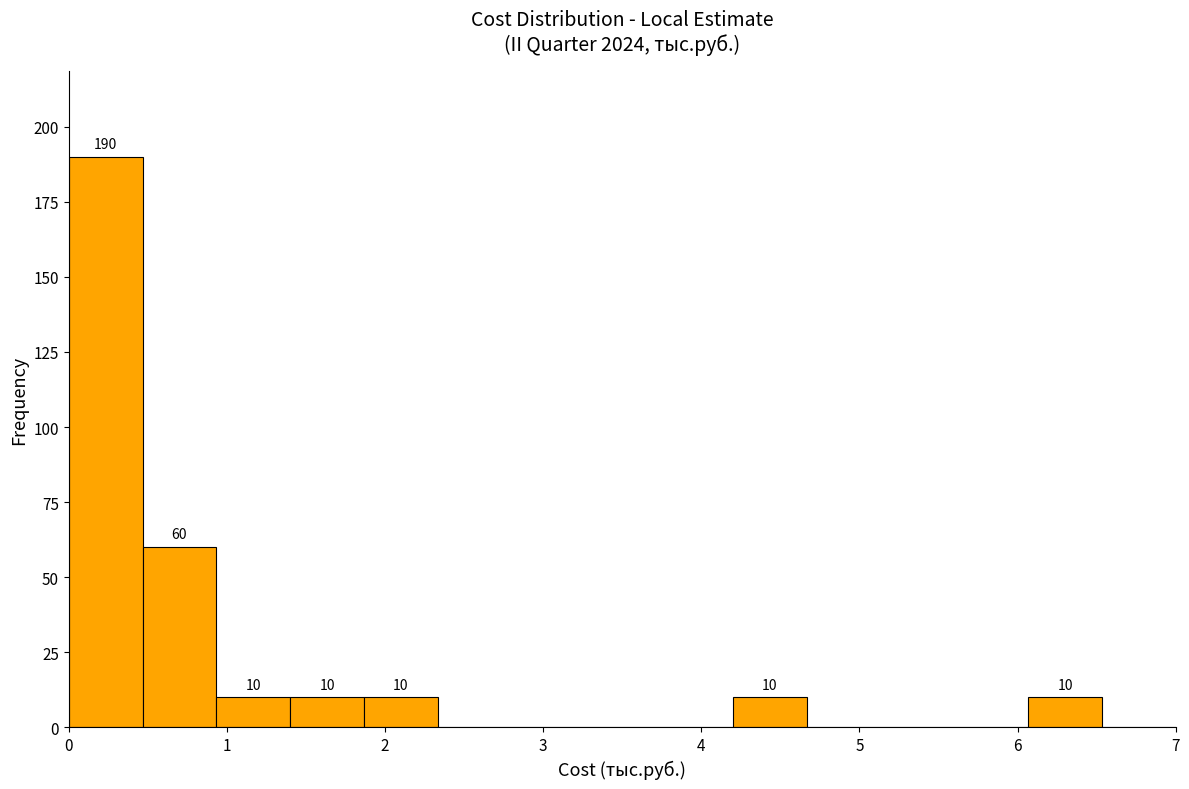

Which range on the x-axis has the tallest bar?

0.0 to 0.5